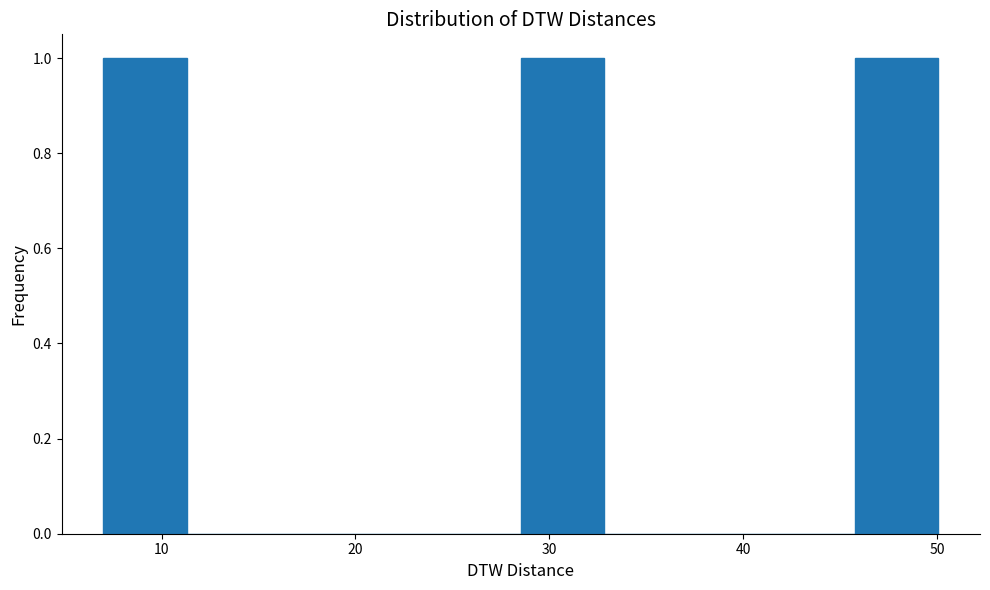

Reading left to right, list every bar in this chart as the range it spans on the x-axis followed by its height. Neither the bar edges nor the heights are printed on the chart, so give them approximately, as read against the axes.

7 to 11: 1
11 to 16: 0
16 to 20: 0
20 to 24: 0
24 to 29: 0
29 to 33: 1
33 to 37: 0
37 to 41: 0
41 to 46: 0
46 to 50: 1